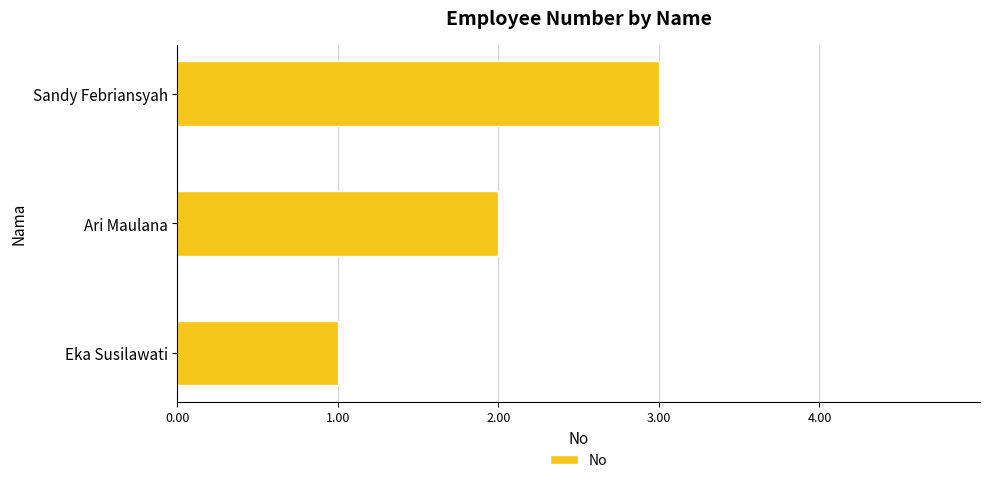

At which label is the value closest to 2?

Ari Maulana